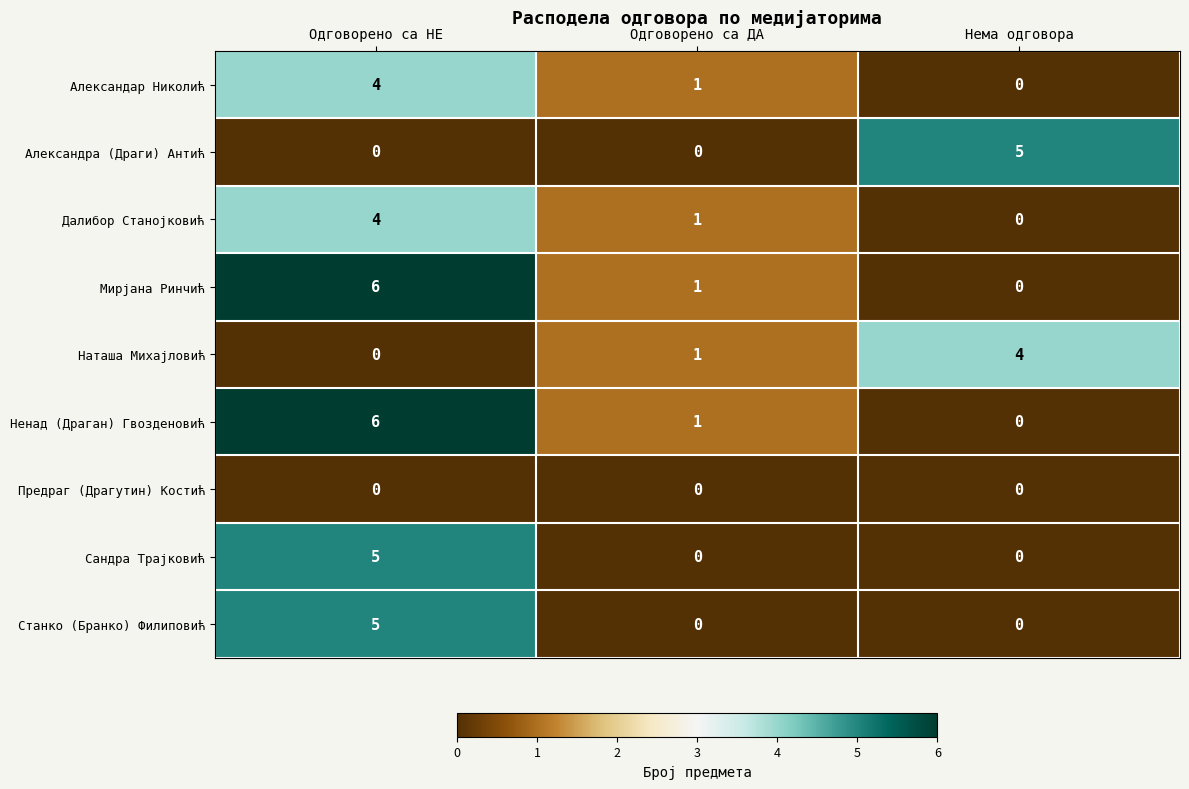

What is the approximate value of Станко (Бранко) Филиповић at Одговорено са НЕ?

5